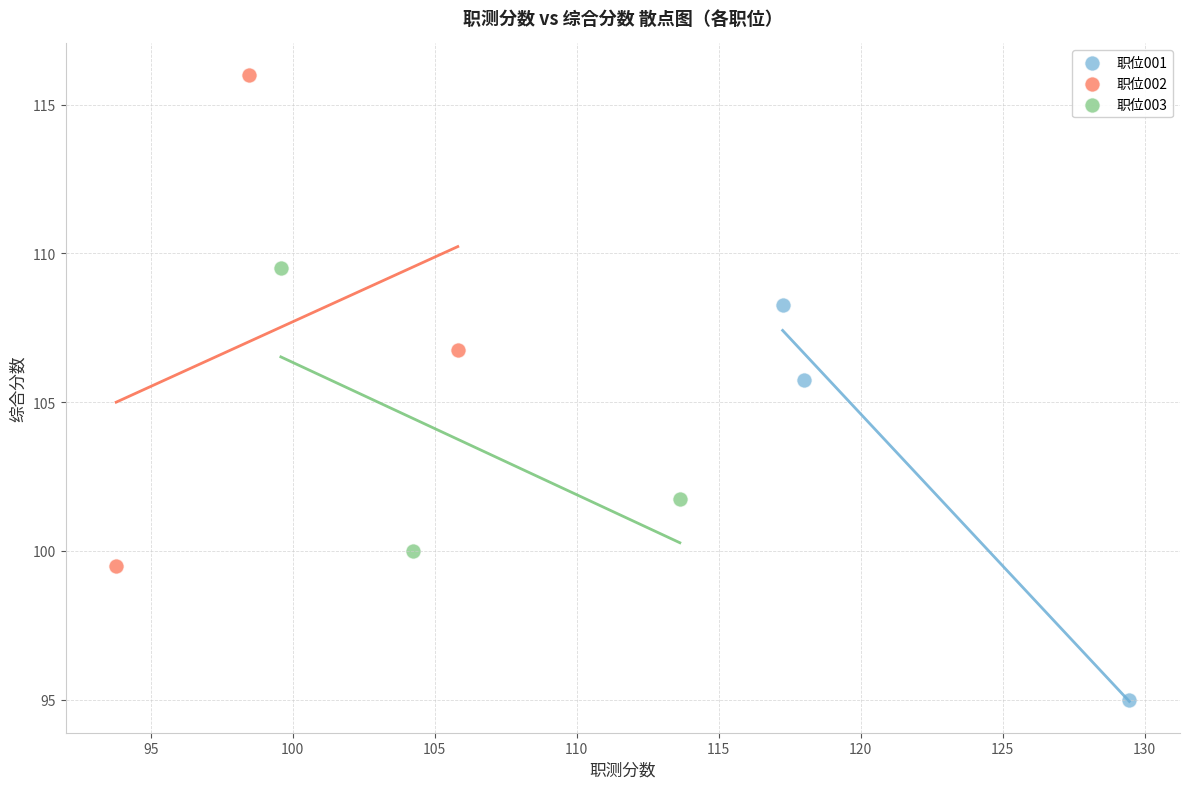

Which series has the widest spread of Y values?

职位002